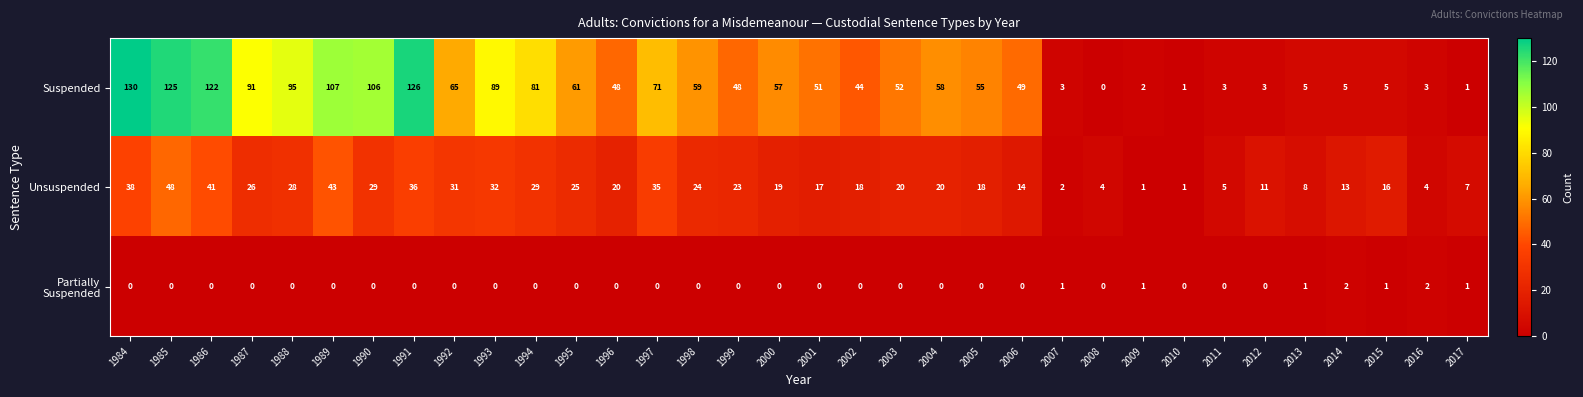

What is the difference between the Suspended values at 2016 and 1984?

127